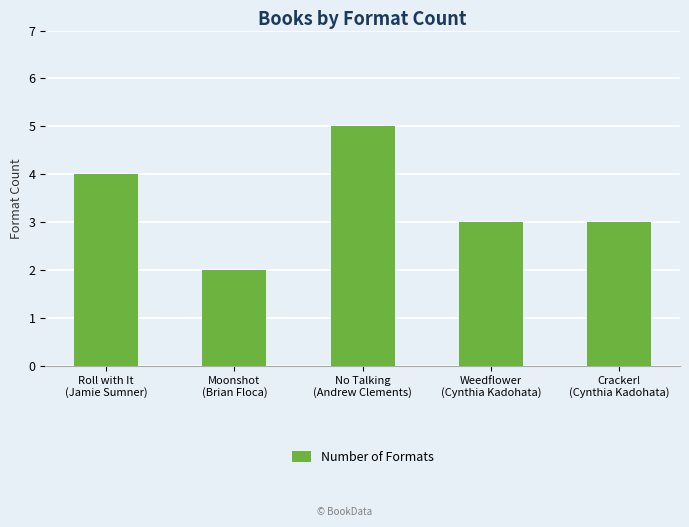

True or false: the data shows 5 at No Talking
(Andrew Clements).

True